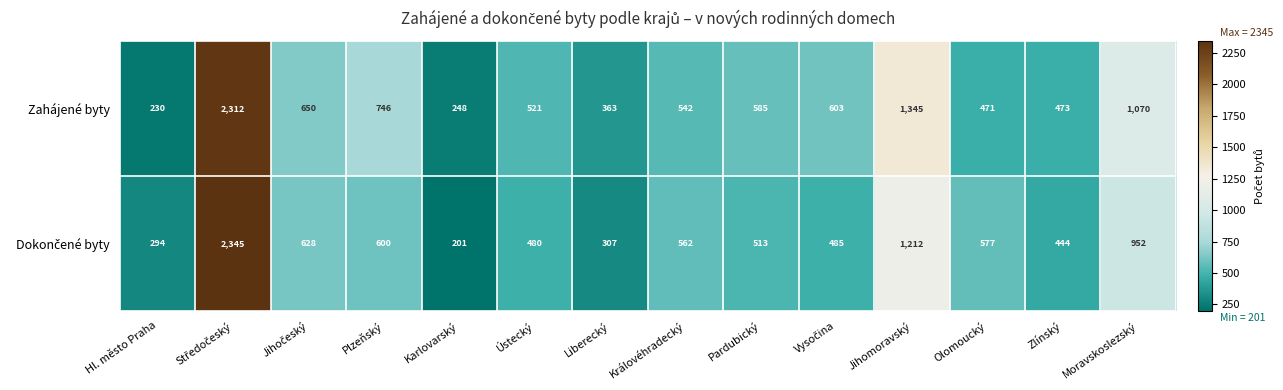

The value of Zahájené byty at Liberecký is 363. True or false?

True